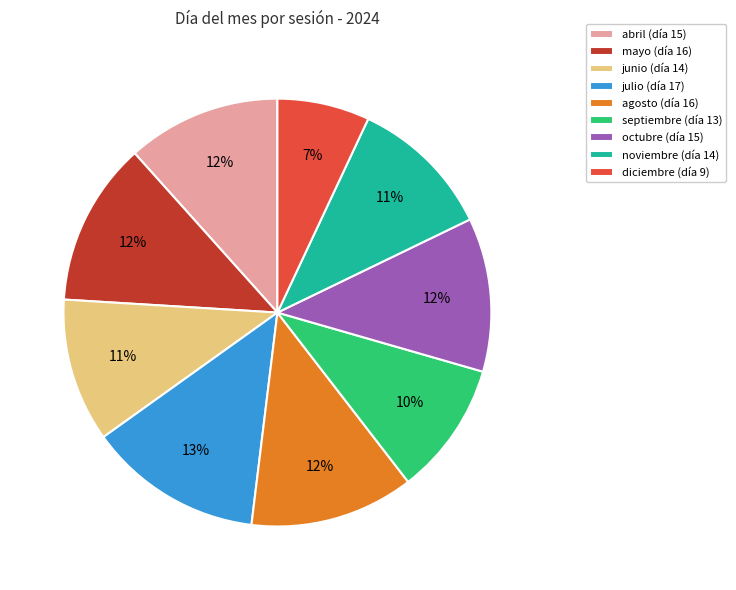

What is the ratio of the value at noviembre (día 14) to the value at octubre (día 15)?

0.9